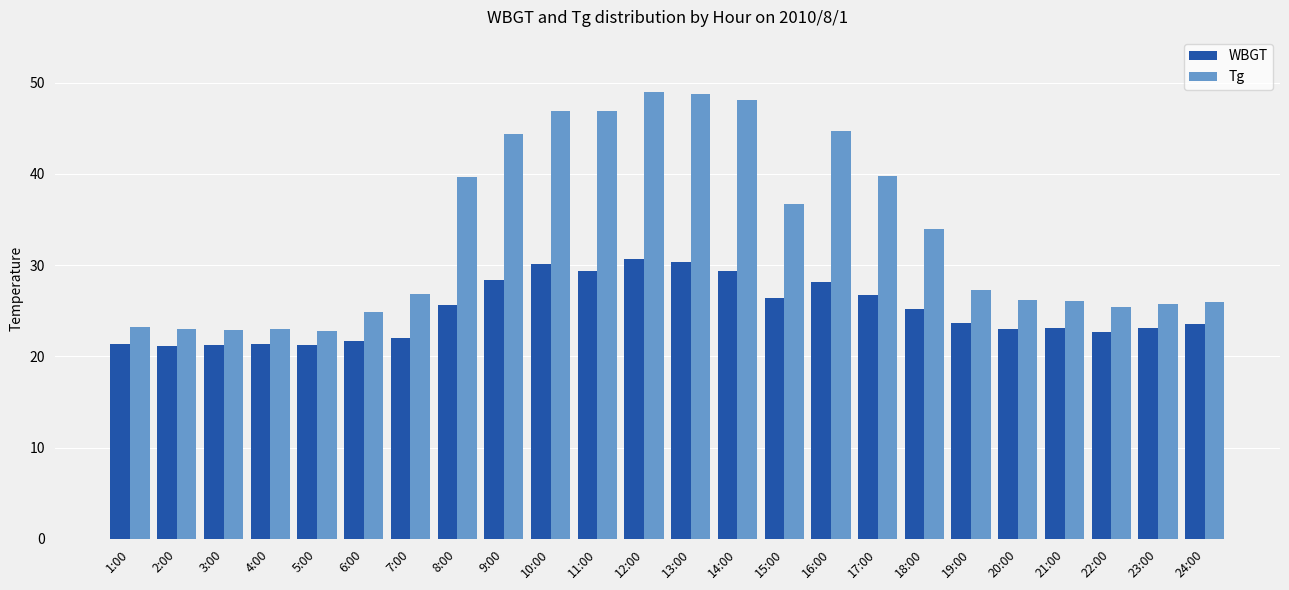

How many bars are there in total?

48